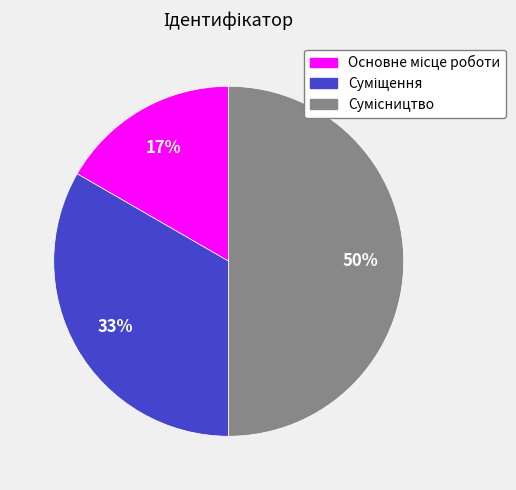

To the nearest percent, what is the difference between the largest and smallest slice percentages?

33%